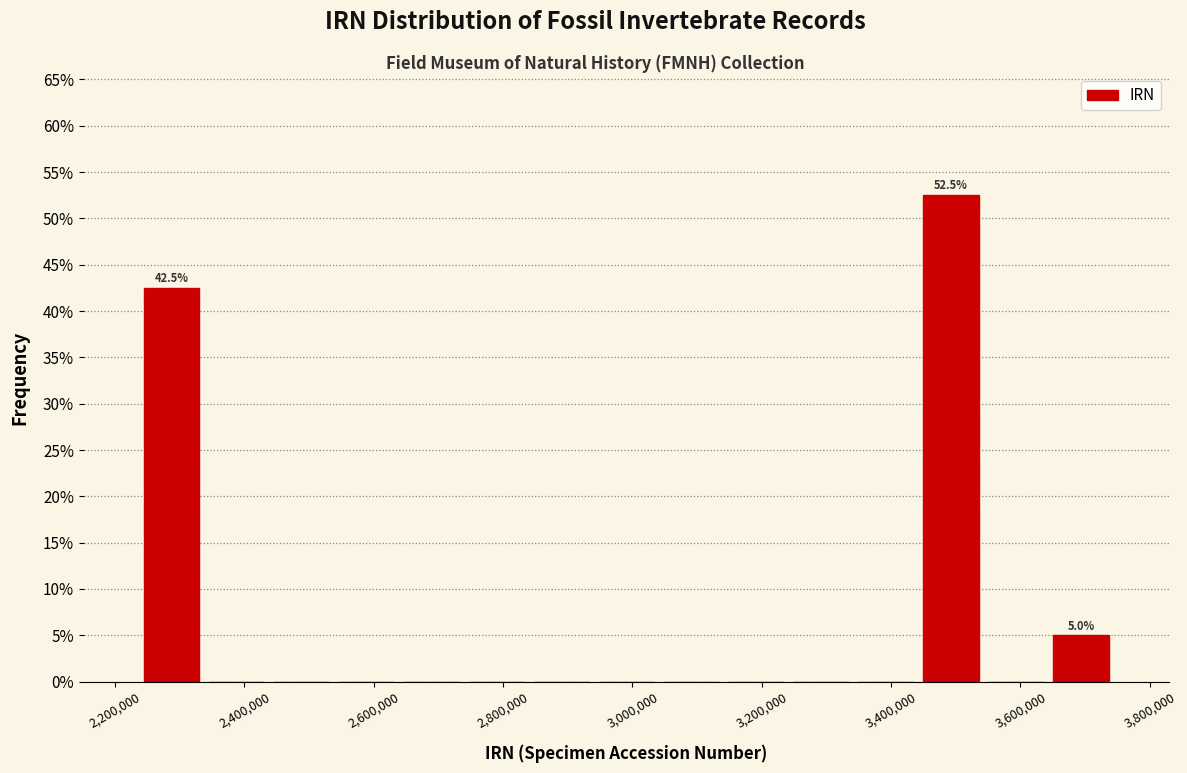

Over which range of the x-axis is the bar tallest?

3440000 to 3540000